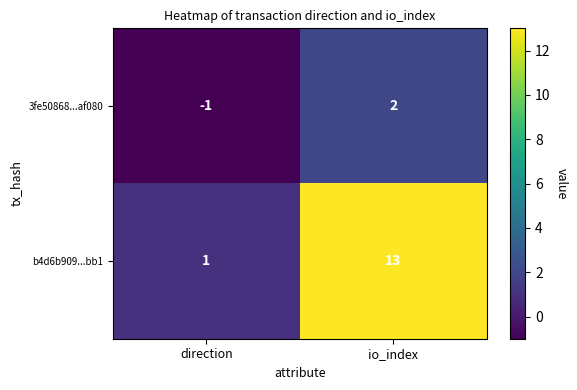

Reading left to right, transcribe all the data shown in this chart.

3fe50868...af080: -1	2
b4d6b909...bb1: 1	13